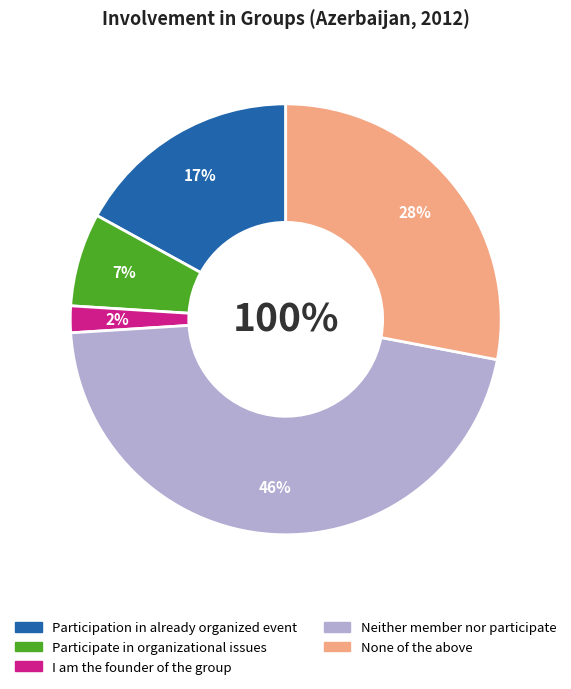

How much of the chart is everything except Participate in organizational issues?

93.0%